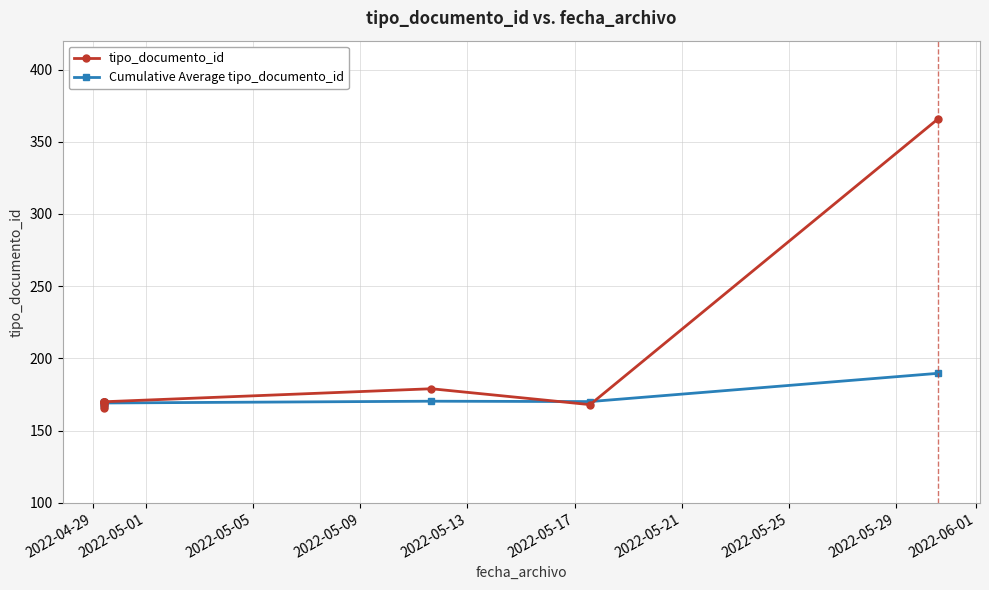

What is the sum of the tipo_documento_id values at 2022-05-21 and 2022-06-01?

536.0